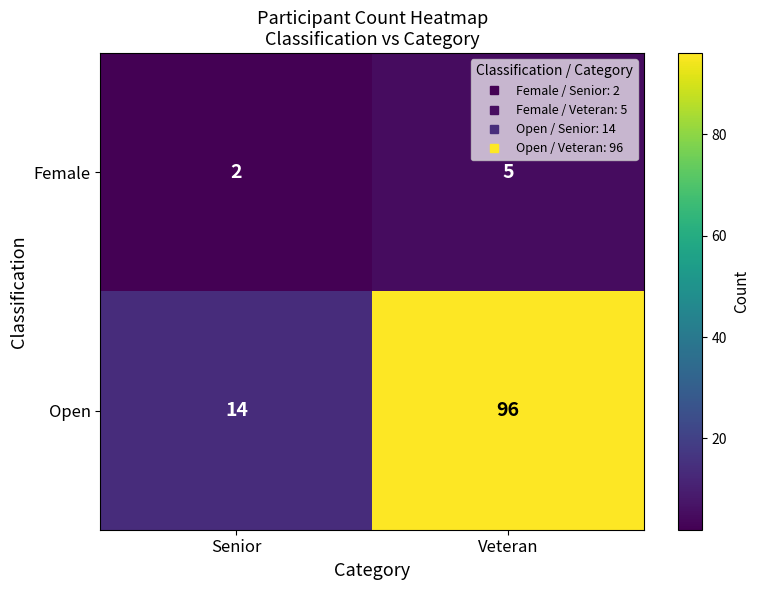

True or false: Female has a value of 2 at Veteran.

False